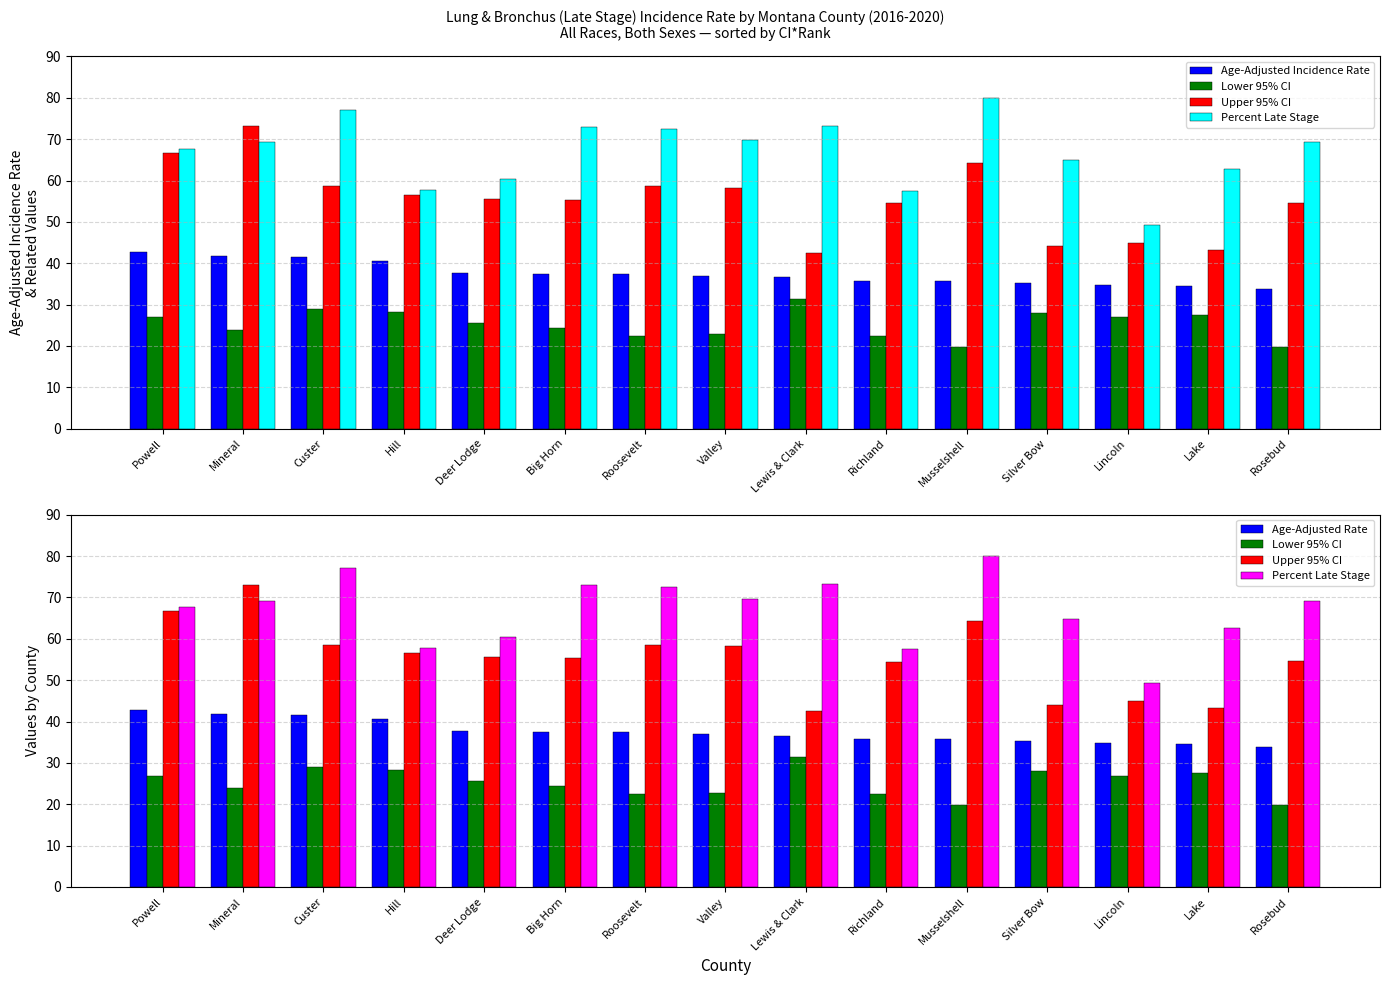

What is the lowest value of the Percent Late Stage series?

49.3